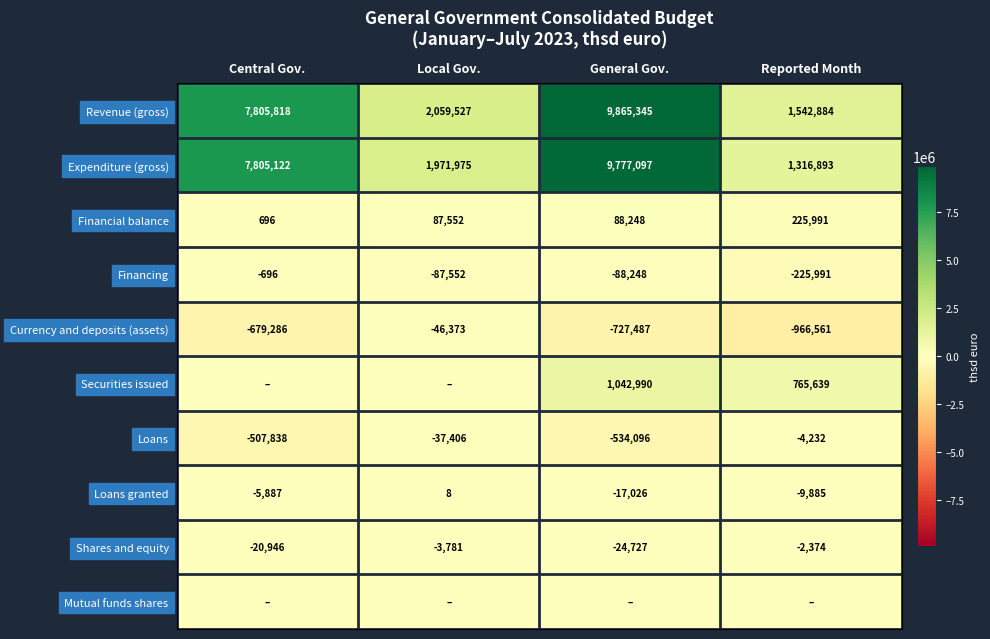

How many Securities issued values are between 0 and 1042990?

4